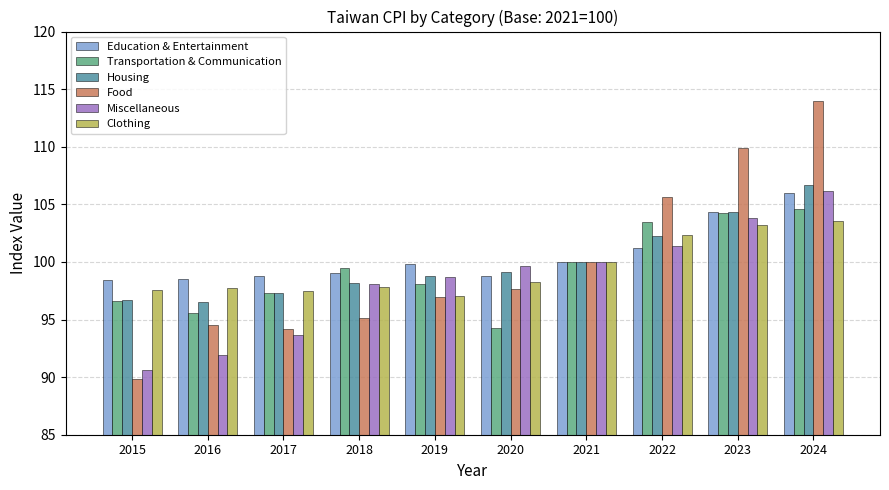

What is the spread (max minus min) of values at 2016?

6.6